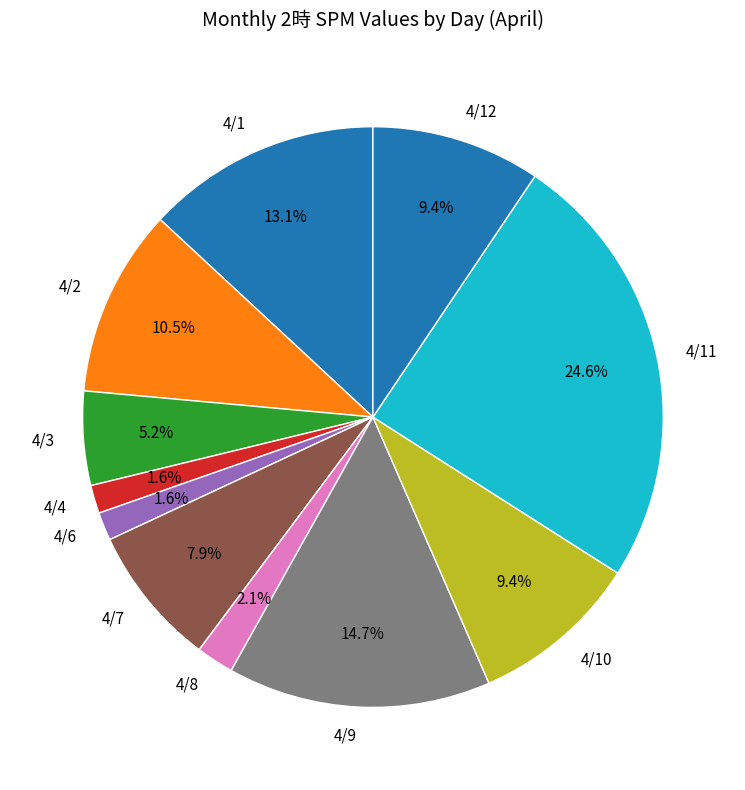

What is the total percentage of 4/1 and 4/11?

37.7%